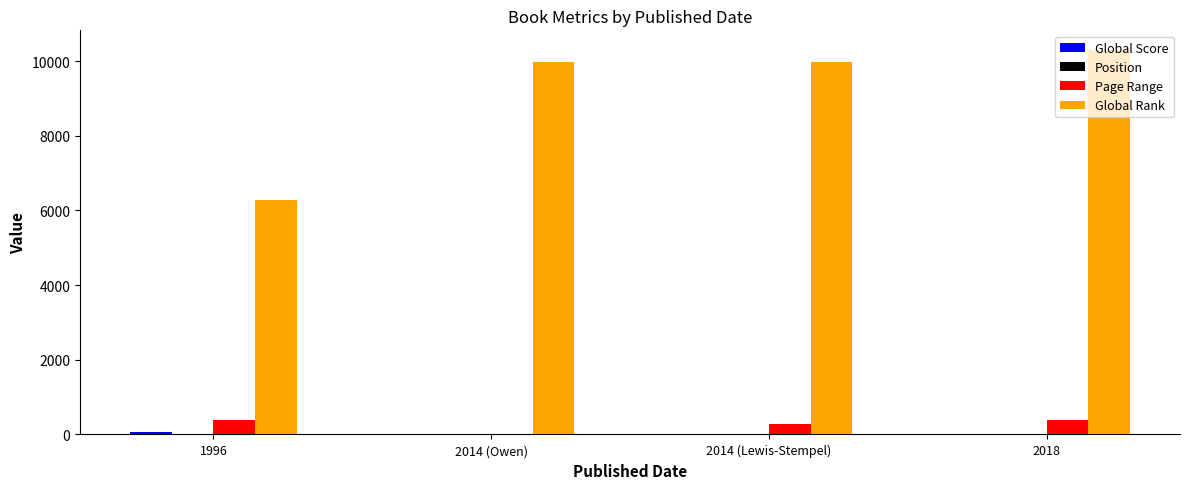

Which series has the largest total across all categories?

Global Rank